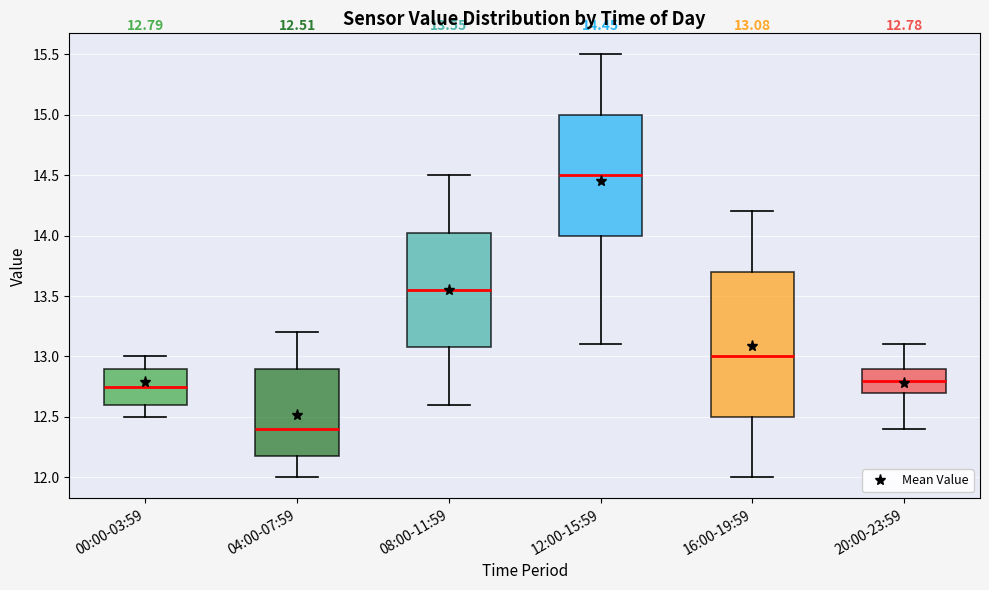

Which box is the tallest, from its lower edge to its upper edge?

16:00-19:59